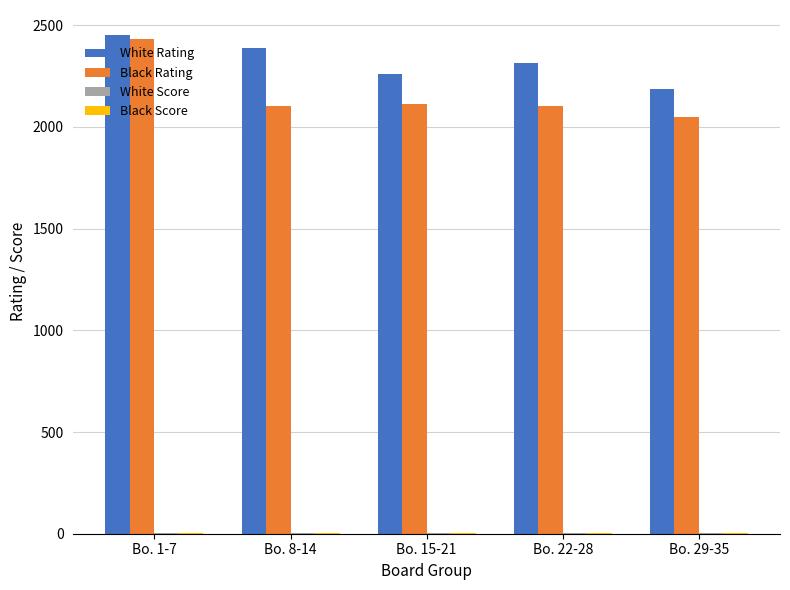

Which series has the largest total across all categories?

White Rating